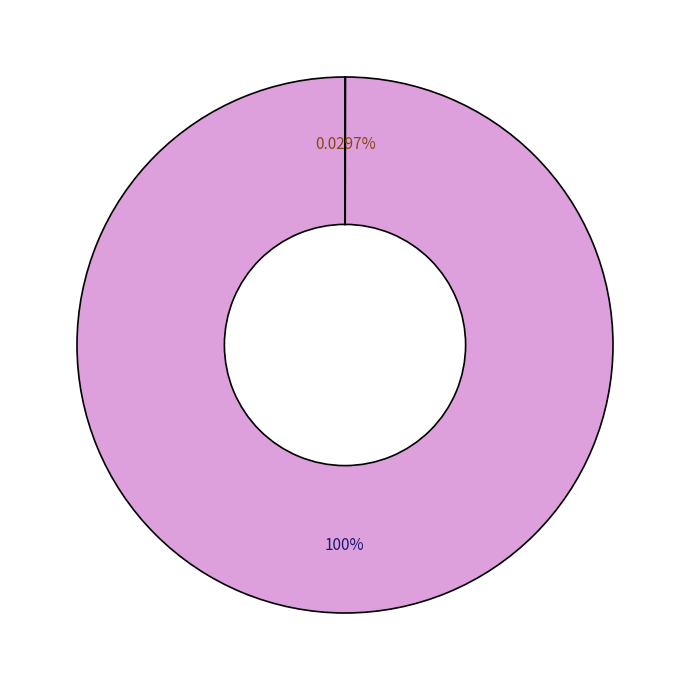

To the nearest percent, what is the difference between the largest and smallest slice percentages?

100%